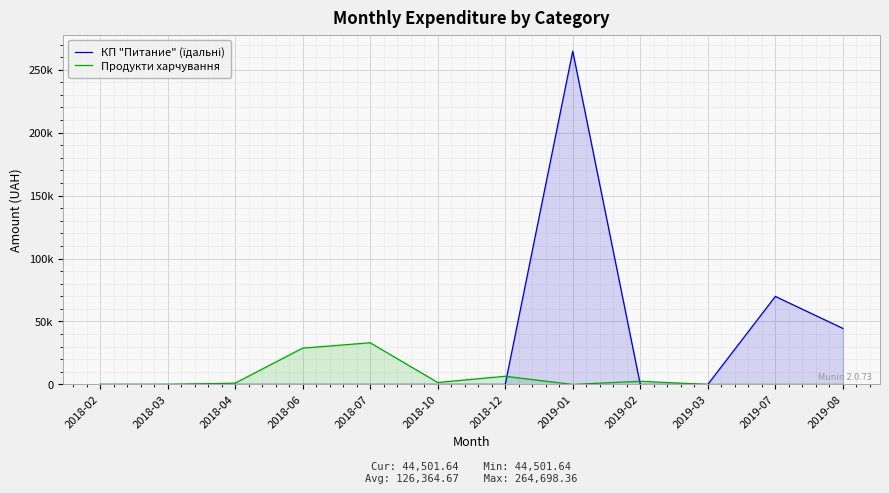

The value of Продукти харчування at 2019-07 is 20547.3. True or false?

False